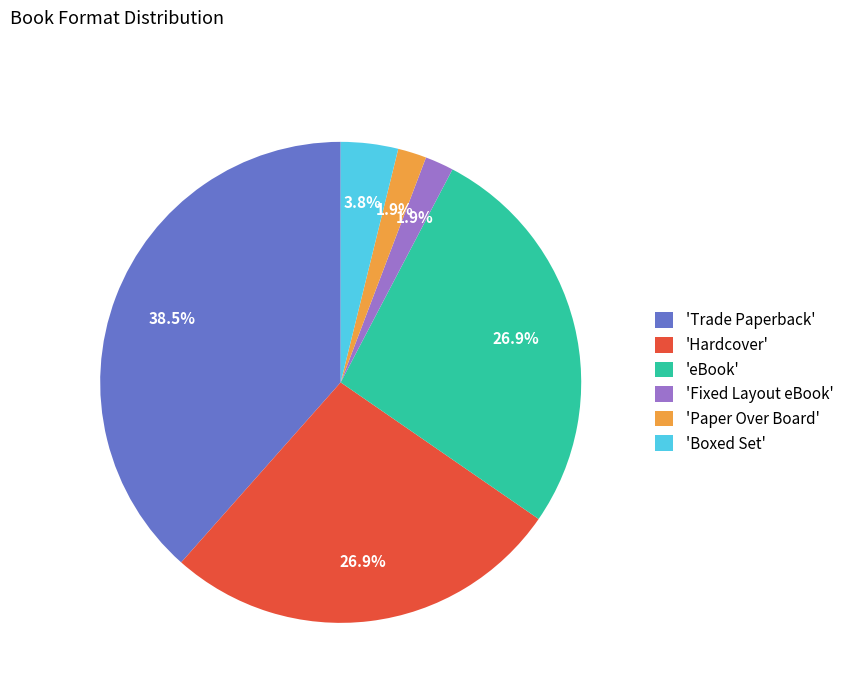

Is there a majority slice in this chart?

No